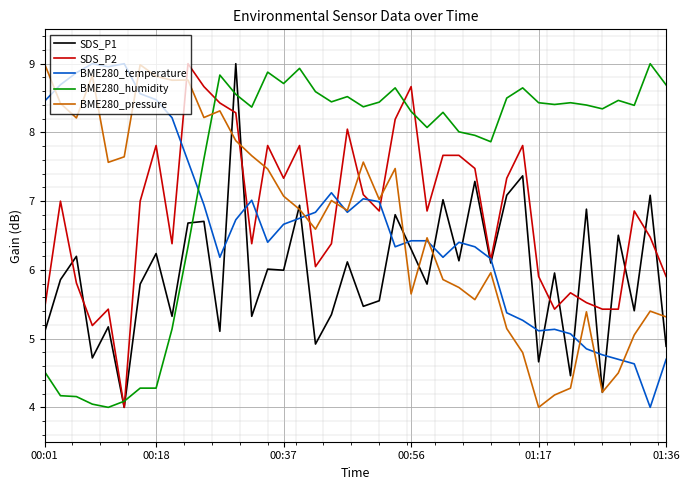

After their last crossing, which series has the higher values: BME280_humidity or SDS_P2?

BME280_humidity